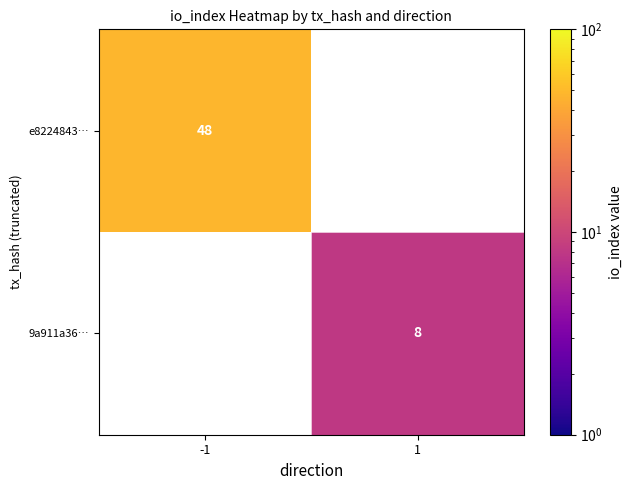

The e8224843… series shows 48 at -1. True or false?

True